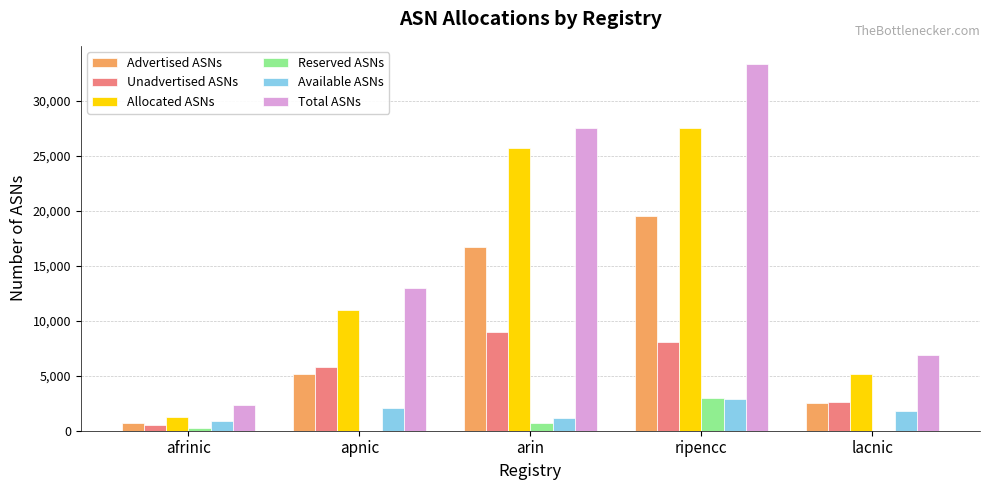

At which label is Allocated ASNs closest to 14368?

apnic